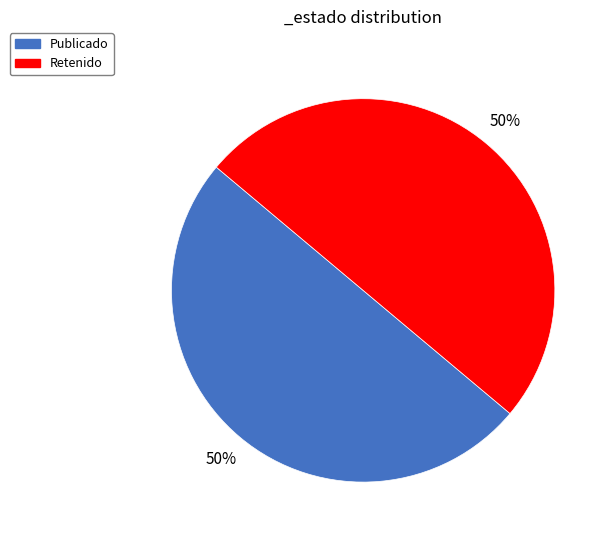

To the nearest percent, what is the average slice percentage?

50%